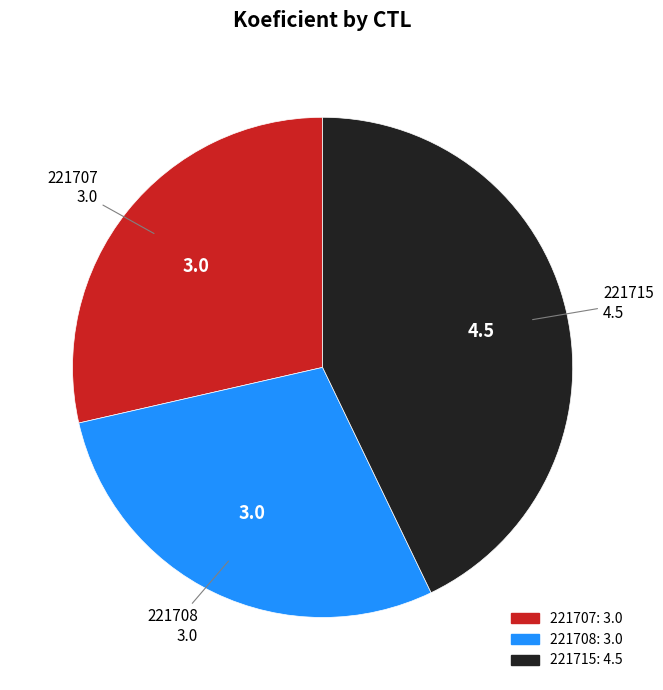

Approximately how many times larger is the value at 221708 compared to 221715?

0.7